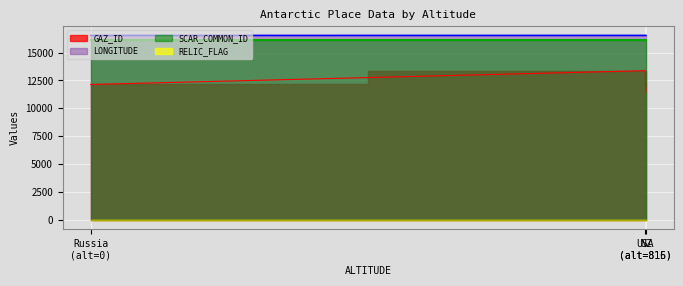

What is the minimum value for LONGITUDE?

16535.0